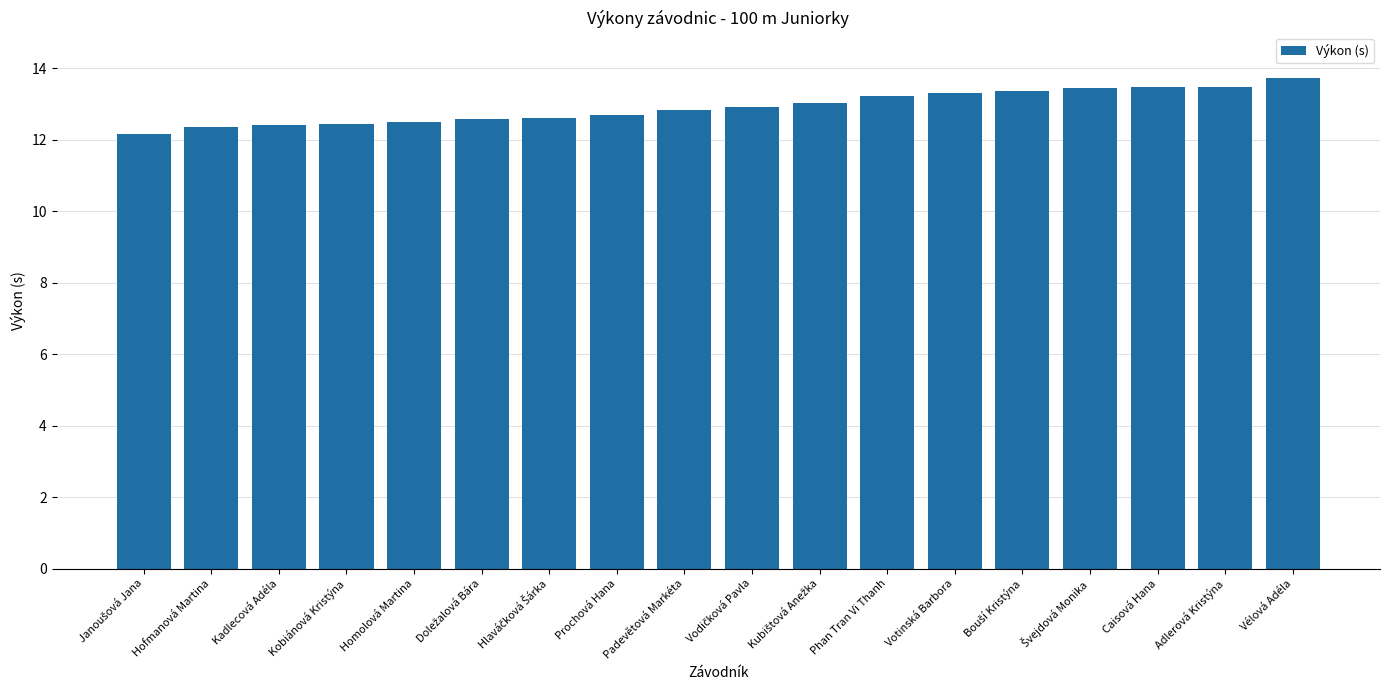

What is the average value?

12.9